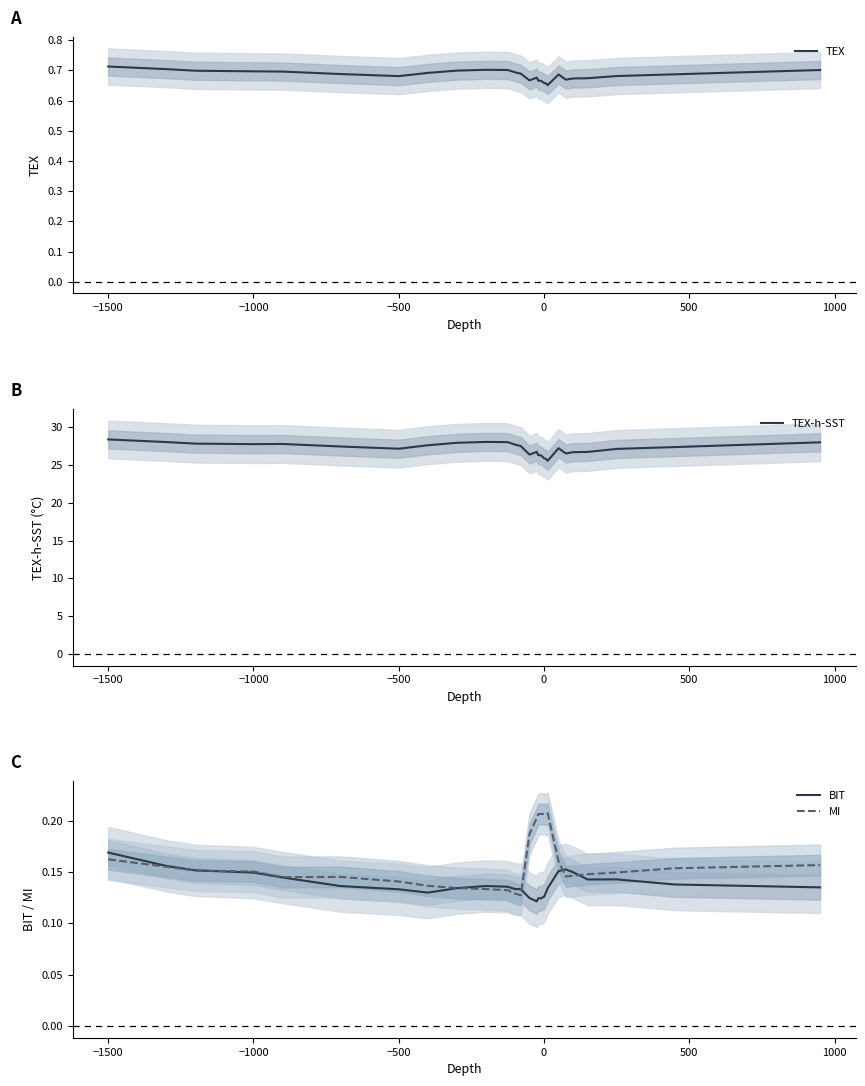

Is it true that TEX equals 1.0 at −1500?

False